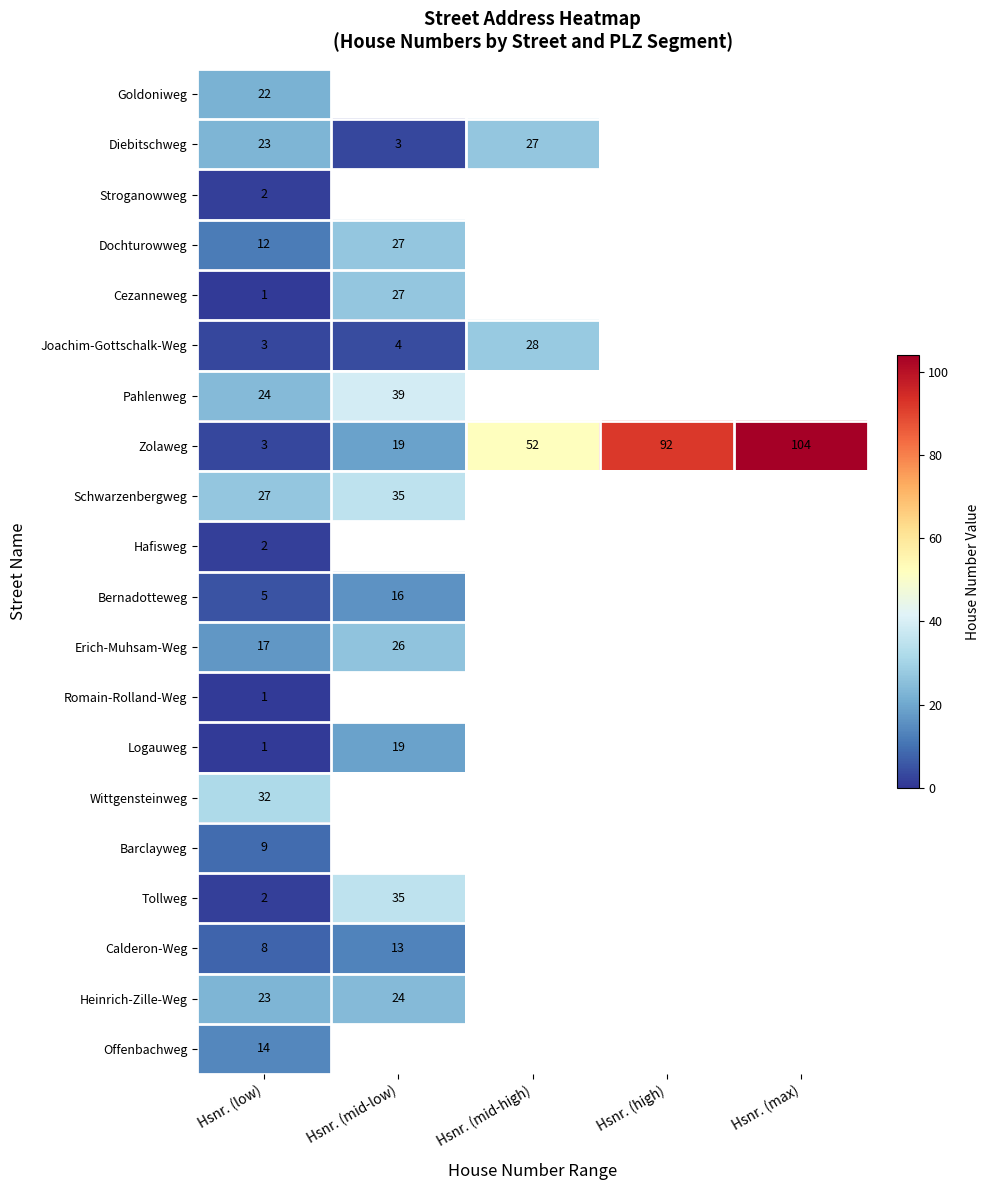

The Calderon-Weg series shows 13 at Hsnr. (mid-low). True or false?

True